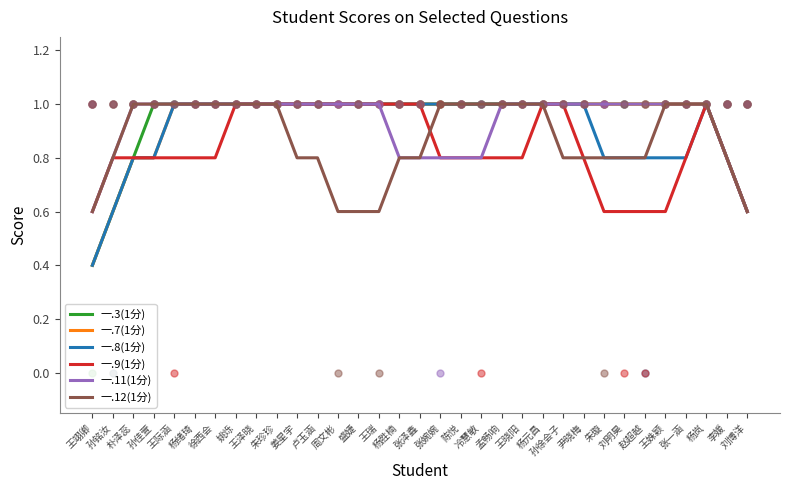

Which series changed the most between 朱珍珍 and 卢玉涵?

一.12(1分)